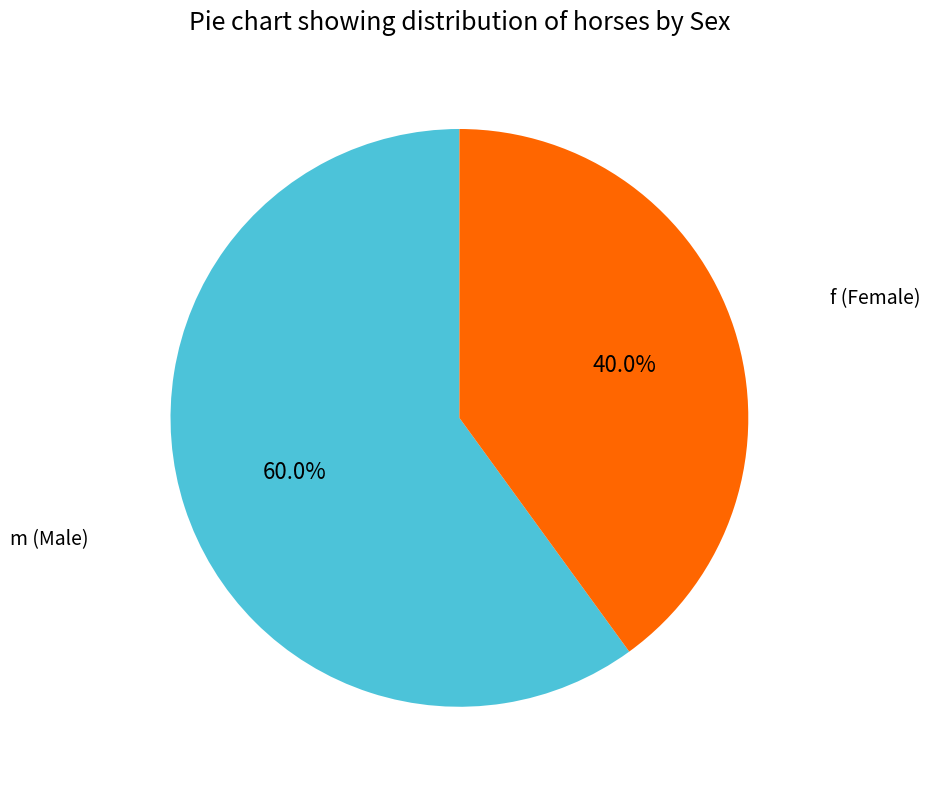

What is the smallest slice in the pie chart?

f